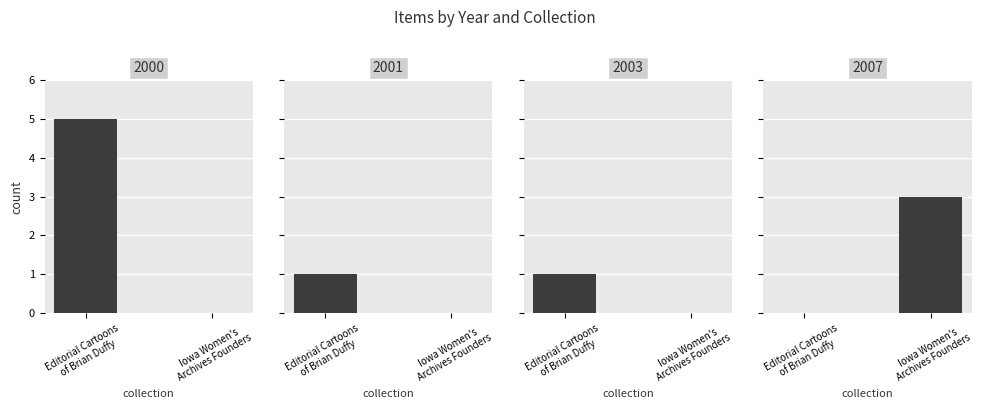

Between 2003 and 2001, which is larger?

2003